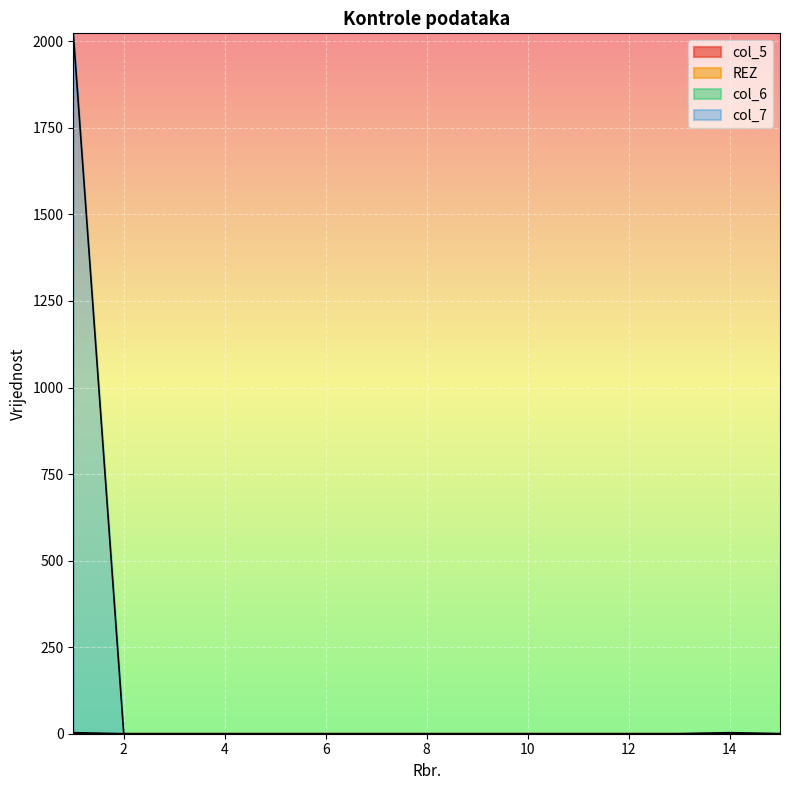

List the labels in order of col_7 value, smallest first.

2, 3, 4, 5, 6, 7, 8, 9, 10, 11, 12, 13, 14, 15, 1